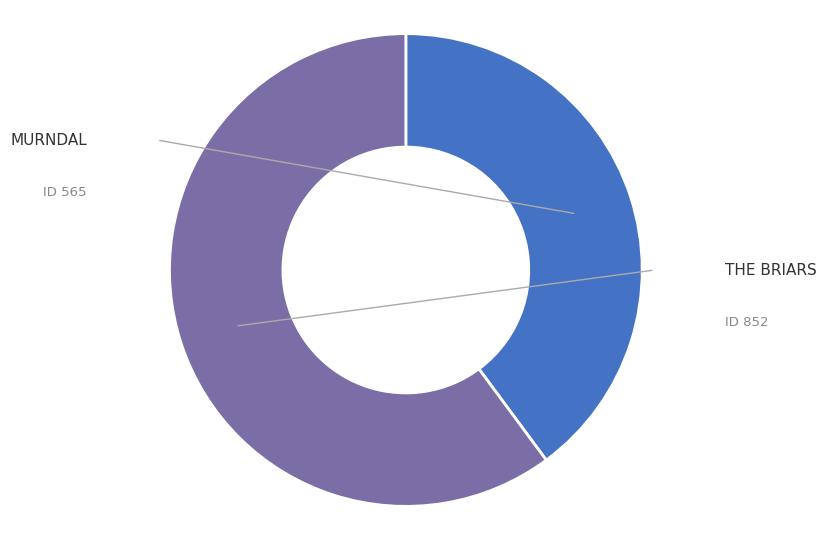

Is there any slice that represents more than half of the pie?

Yes